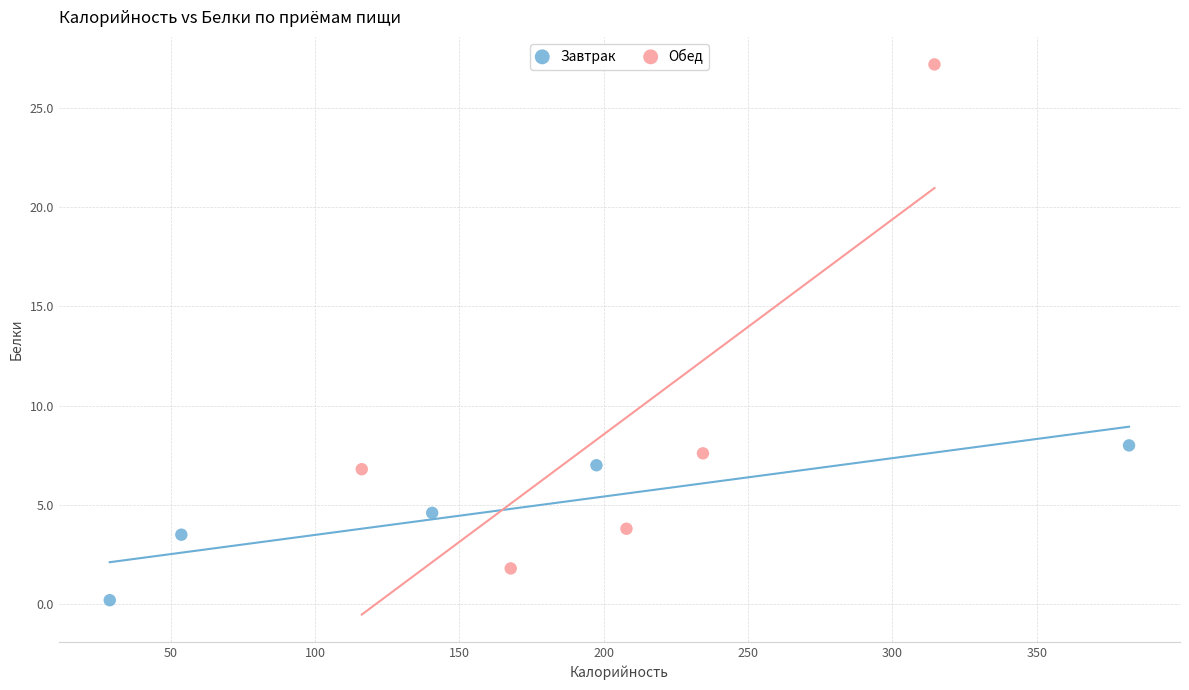

Which series contains the highest Y value?

Обед